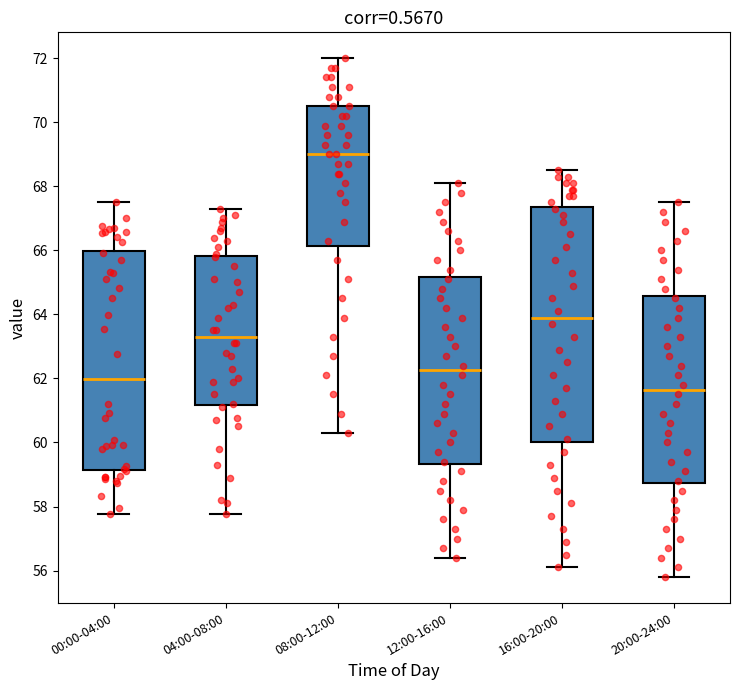

Which box's median line is the highest?

08:00-12:00